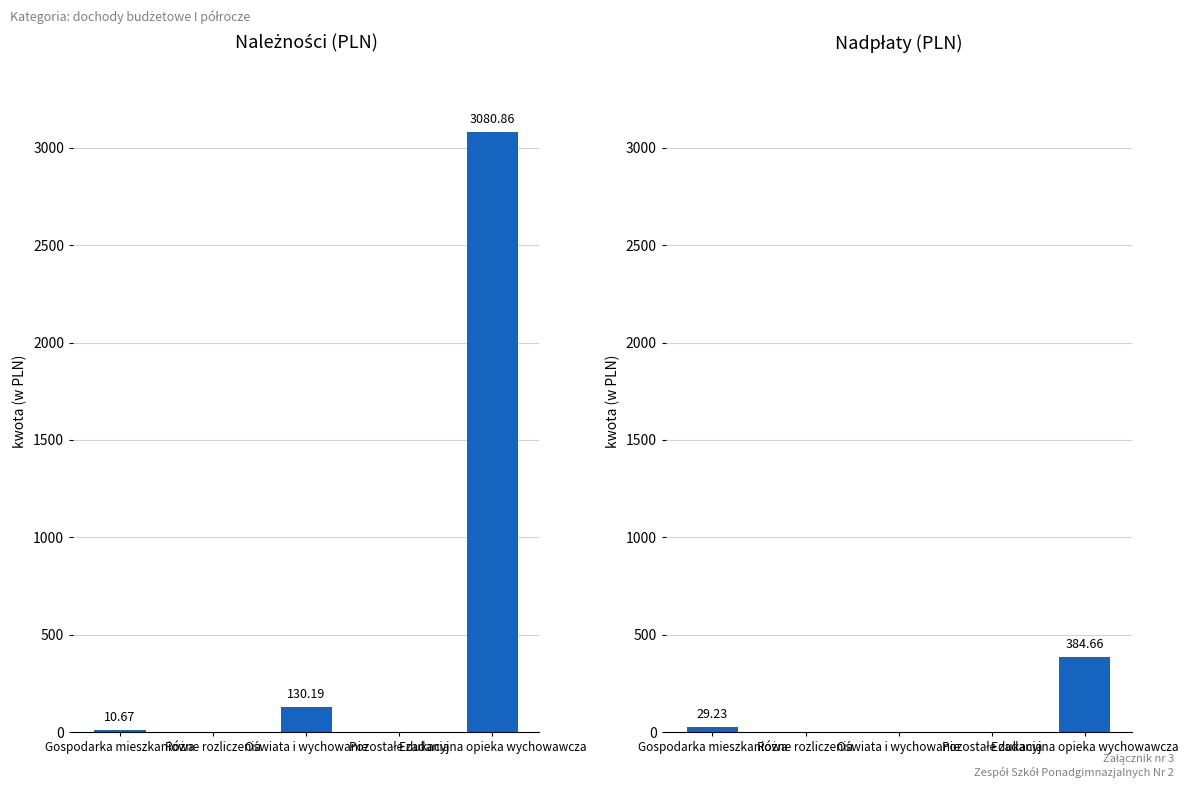

The Nadpłaty series shows 19.6 at Gospodarka mieszkaniowa. True or false?

False